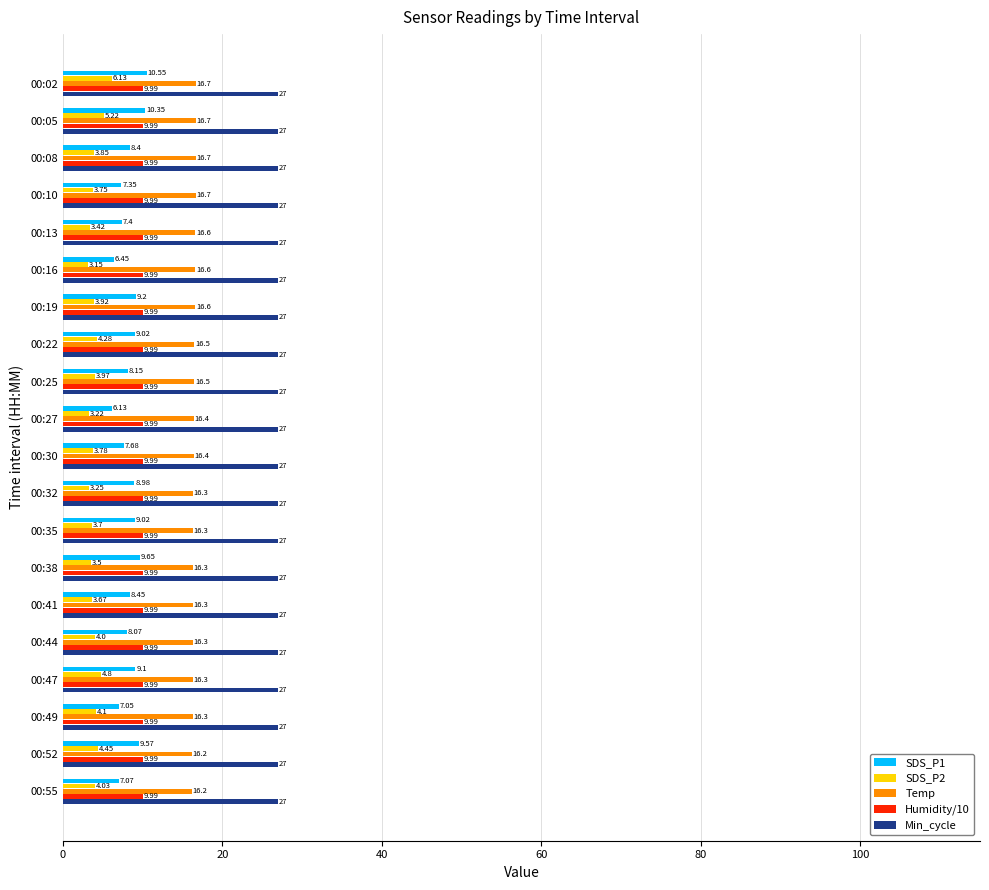

What is the sum of all Humidity/10 values?

199.8